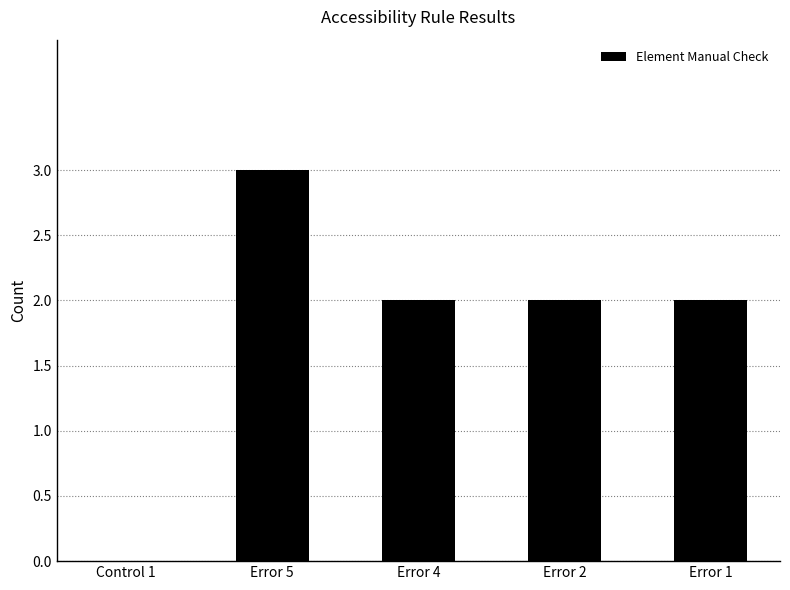

Is it true that the value at Error 2 is 1?

False